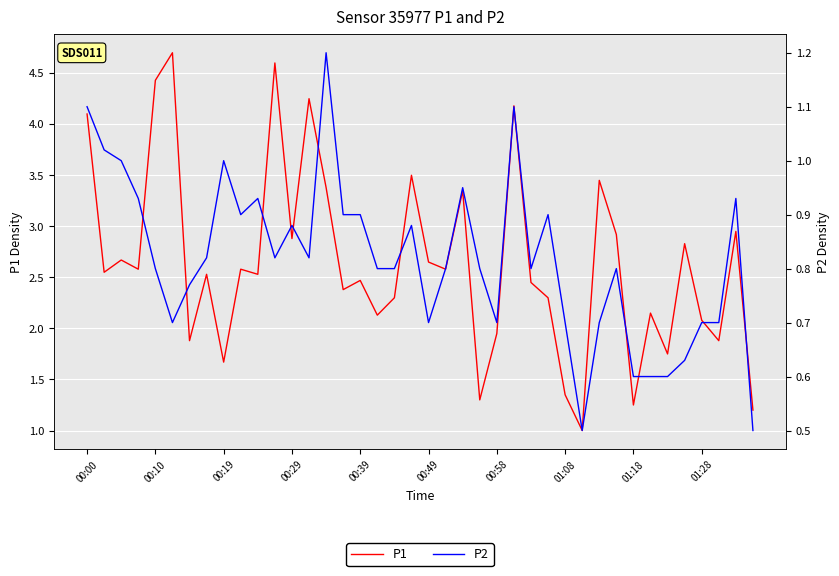

At which label does P1 reach its minimum?

29